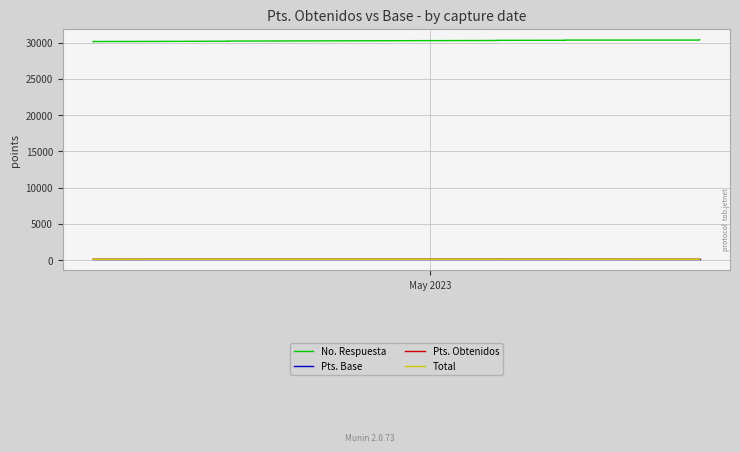

How many lines are shown in the chart?

4